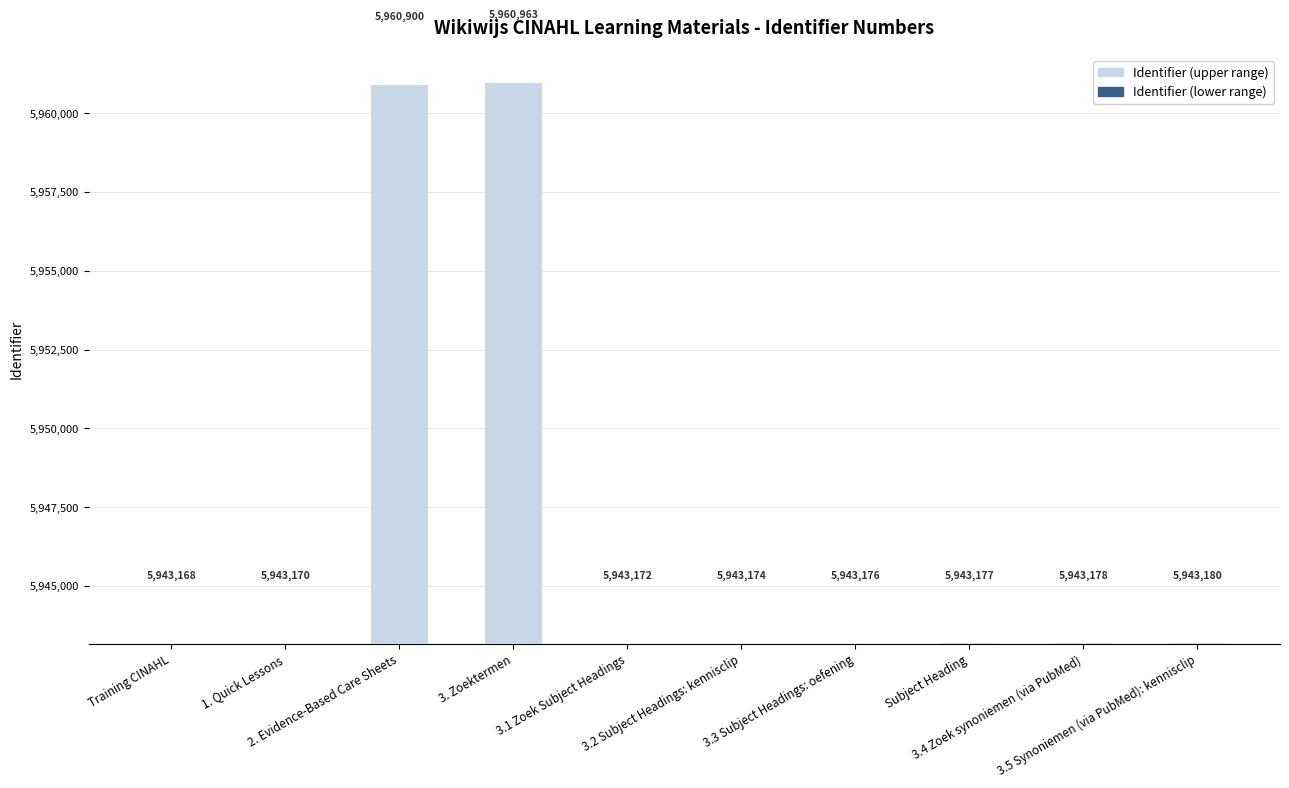

List the series in order of their peak value, highest first.

Identifier (upper range), Identifier (lower range)